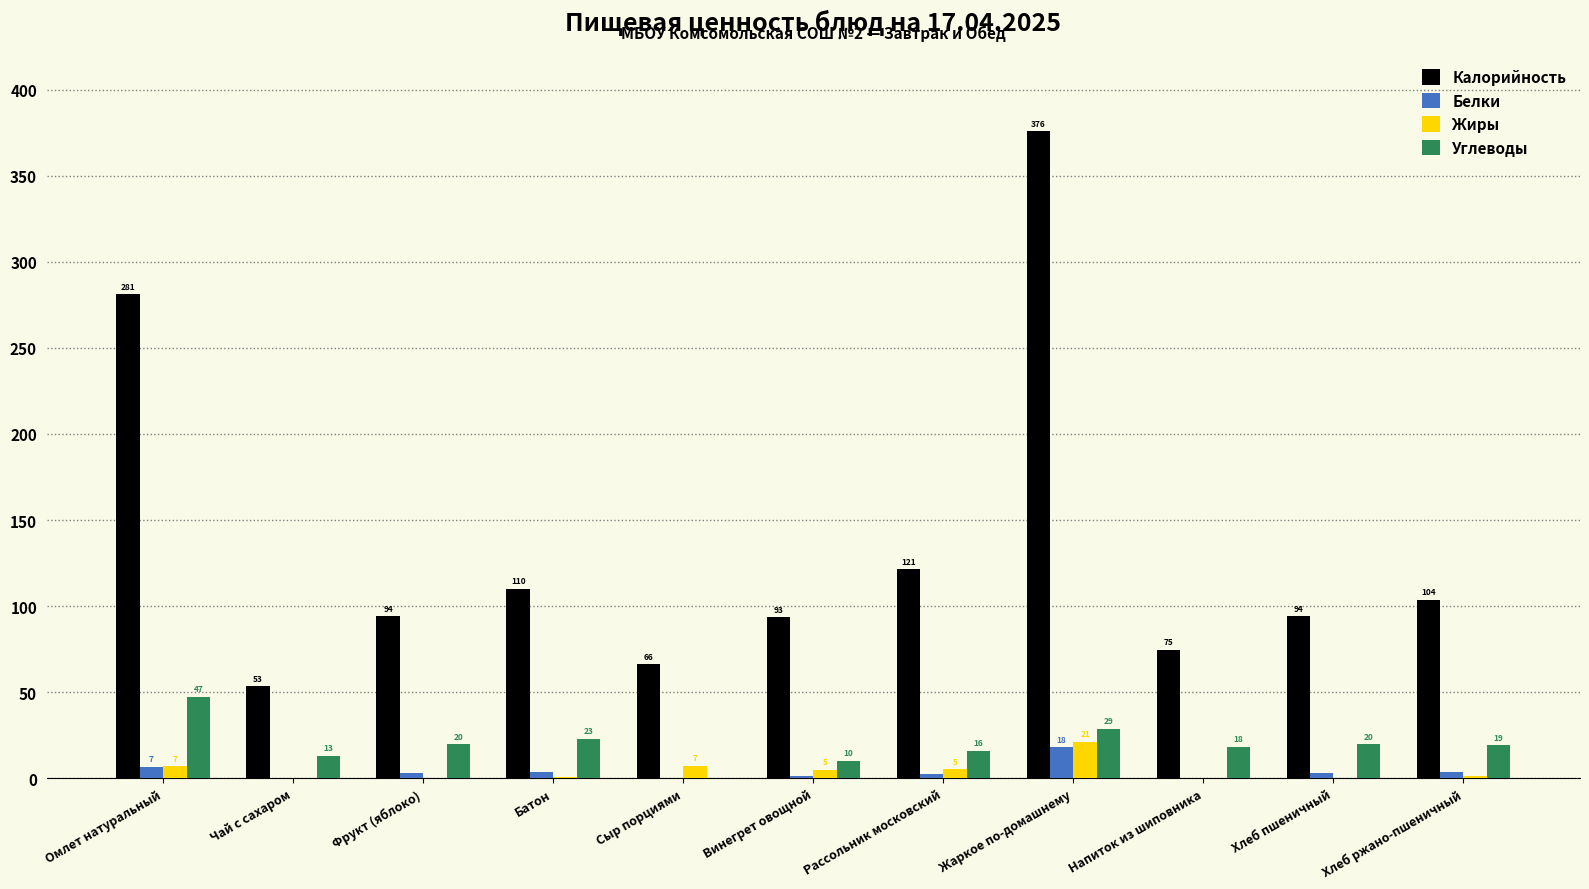

What value does the Калорийность series have at Чай с сахаром?

53.4